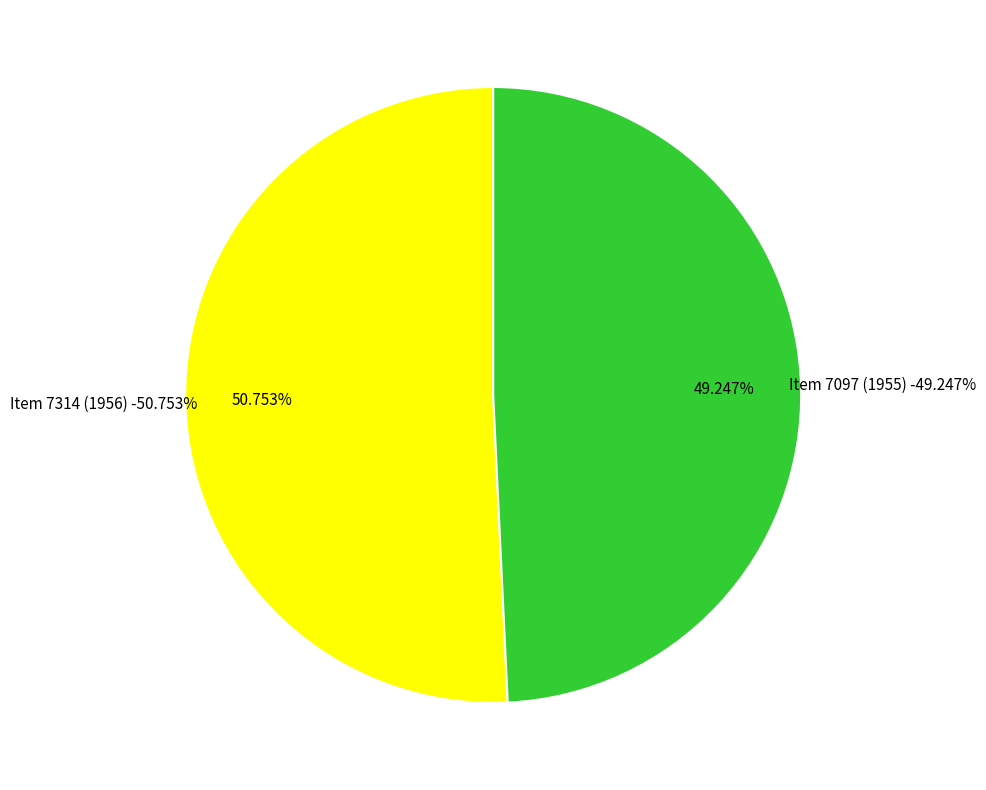

What percentage do Item 7097 (1955) and Item 7314 (1956) together represent?

100.0%